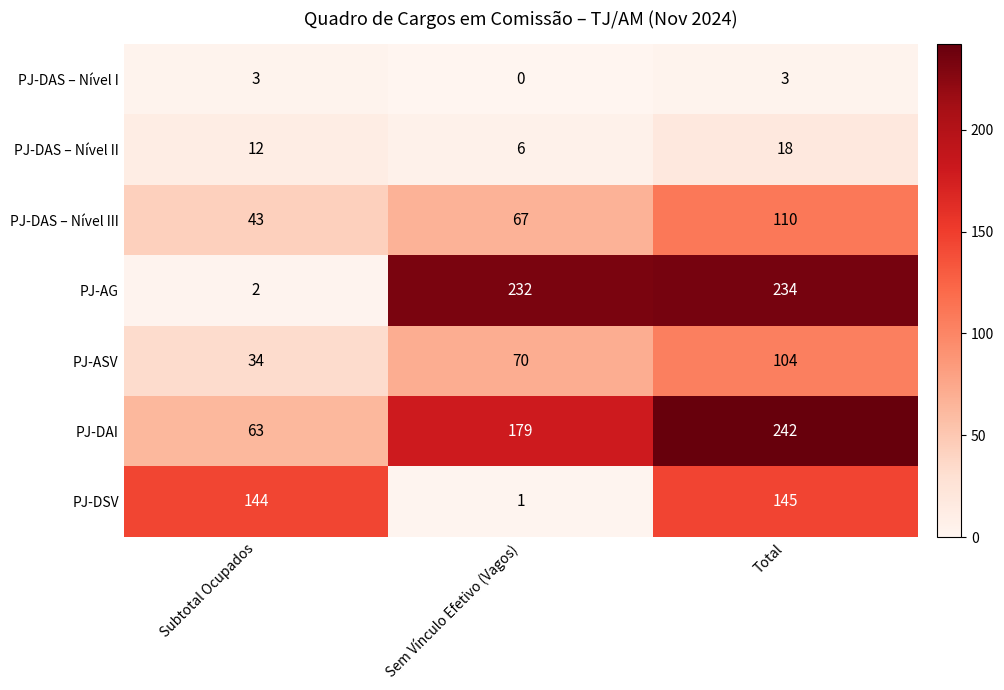

What is the difference between the maximum and minimum values in the PJ-DSV series?

144